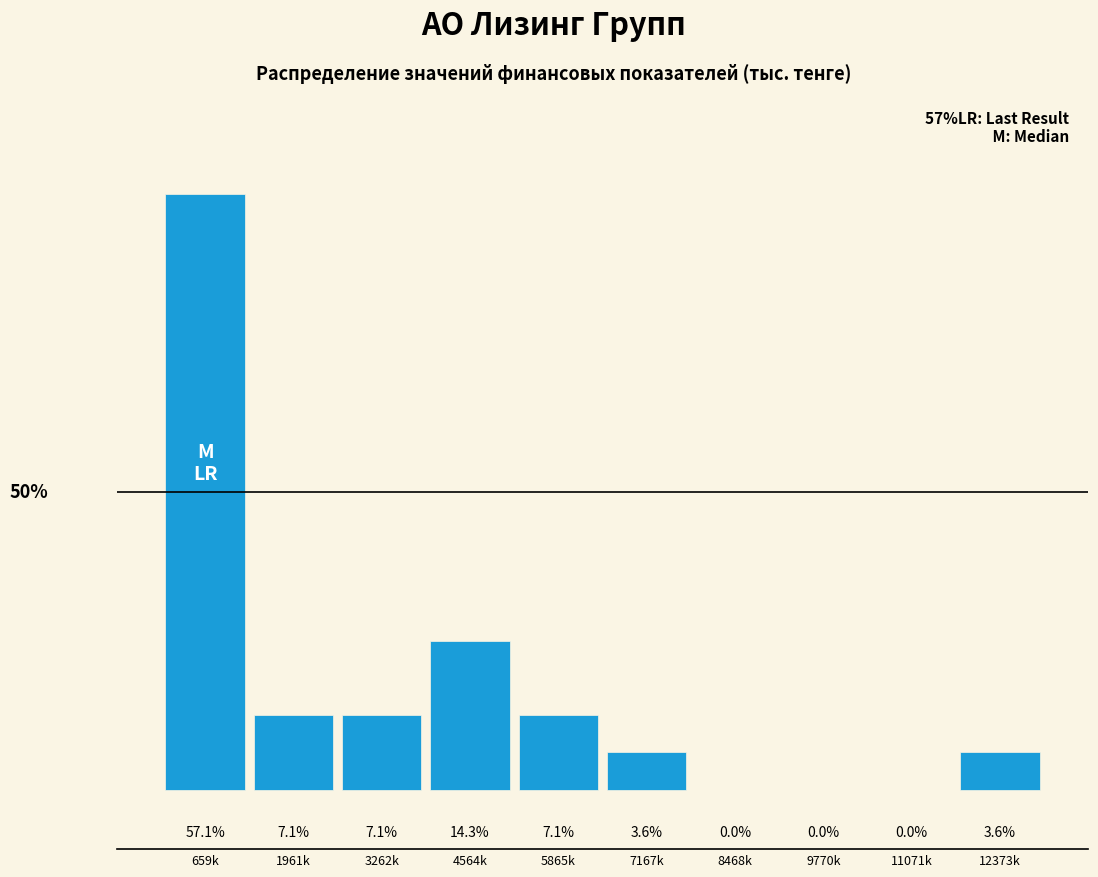

Where does the data first go above 7?

659k